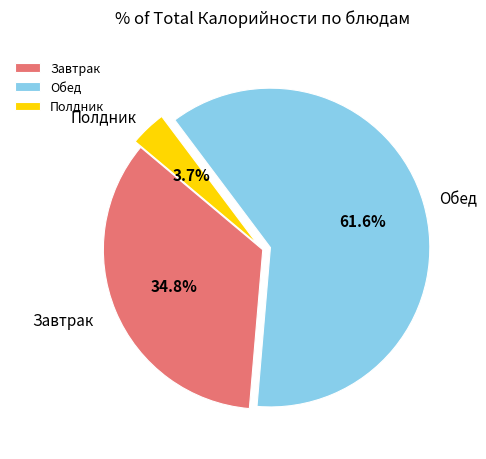

Does any single category account for the majority?

Yes